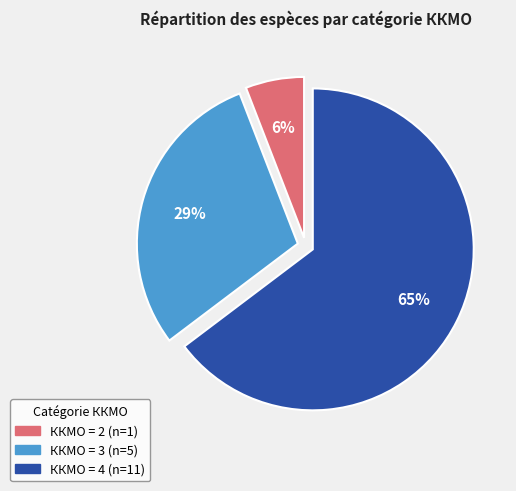

To the nearest percent, what is the difference between the largest and smallest slice percentages?

59%